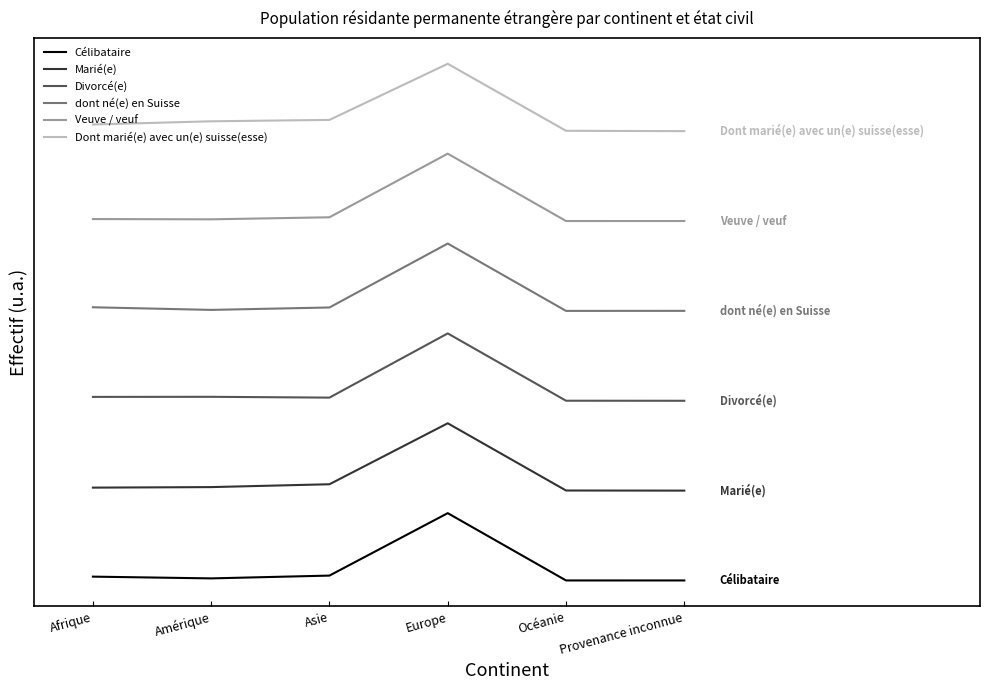

List the series in order of their peak value, highest first.

Dont marié(e) avec un(e) suisse(esse), Veuve / veuf, dont né(e) en Suisse, Divorcé(e), Marié(e), Célibataire